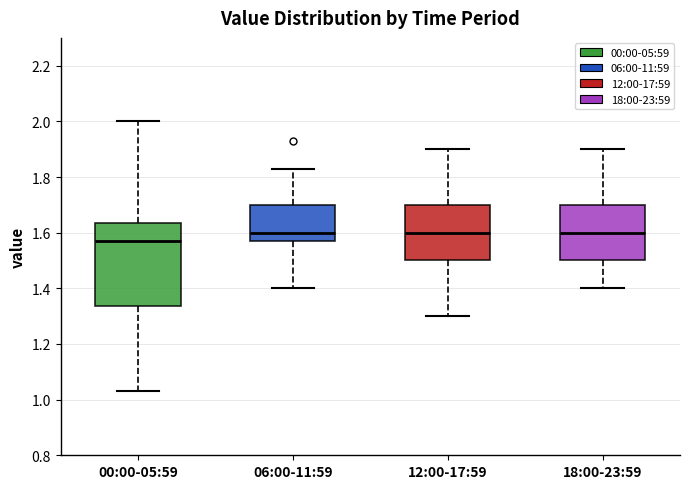

Reading left to right, transcribe this box plot: for each box, give where its median line is, the range the box spans, and where its two whiskers end, as read against the y-axis. The values are not printed on the chart, so give them approximately, as read against the axis.

00:00-05:59: median 1.58, box 1.34 to 1.64, whiskers 1.04 to 2.00
06:00-11:59: median 1.60, box 1.58 to 1.70, whiskers 1.40 to 1.84
12:00-17:59: median 1.60, box 1.50 to 1.70, whiskers 1.30 to 1.90
18:00-23:59: median 1.60, box 1.50 to 1.70, whiskers 1.40 to 1.90